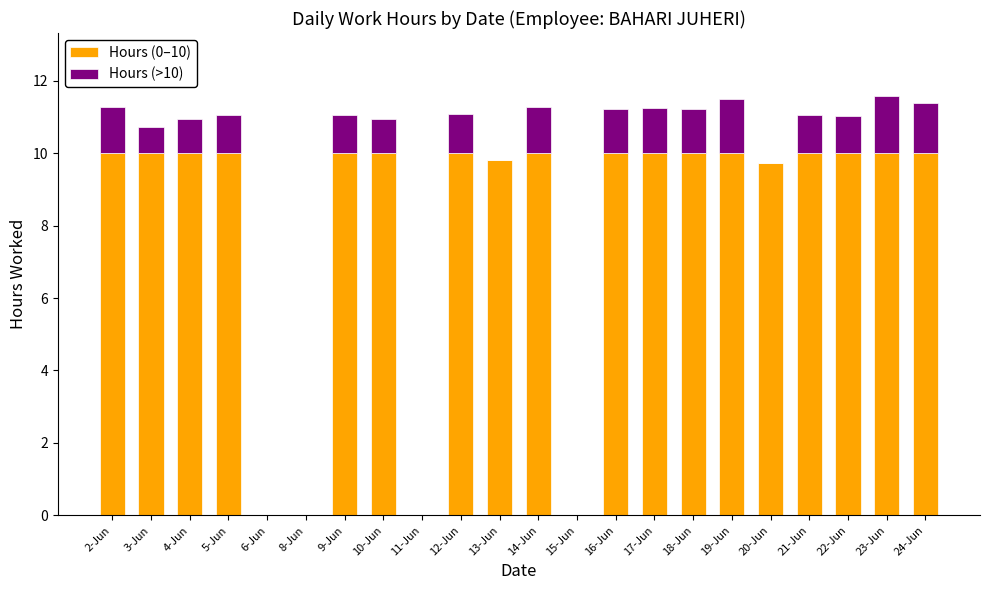

What is the maximum value for Hours (0–10)?

10.0